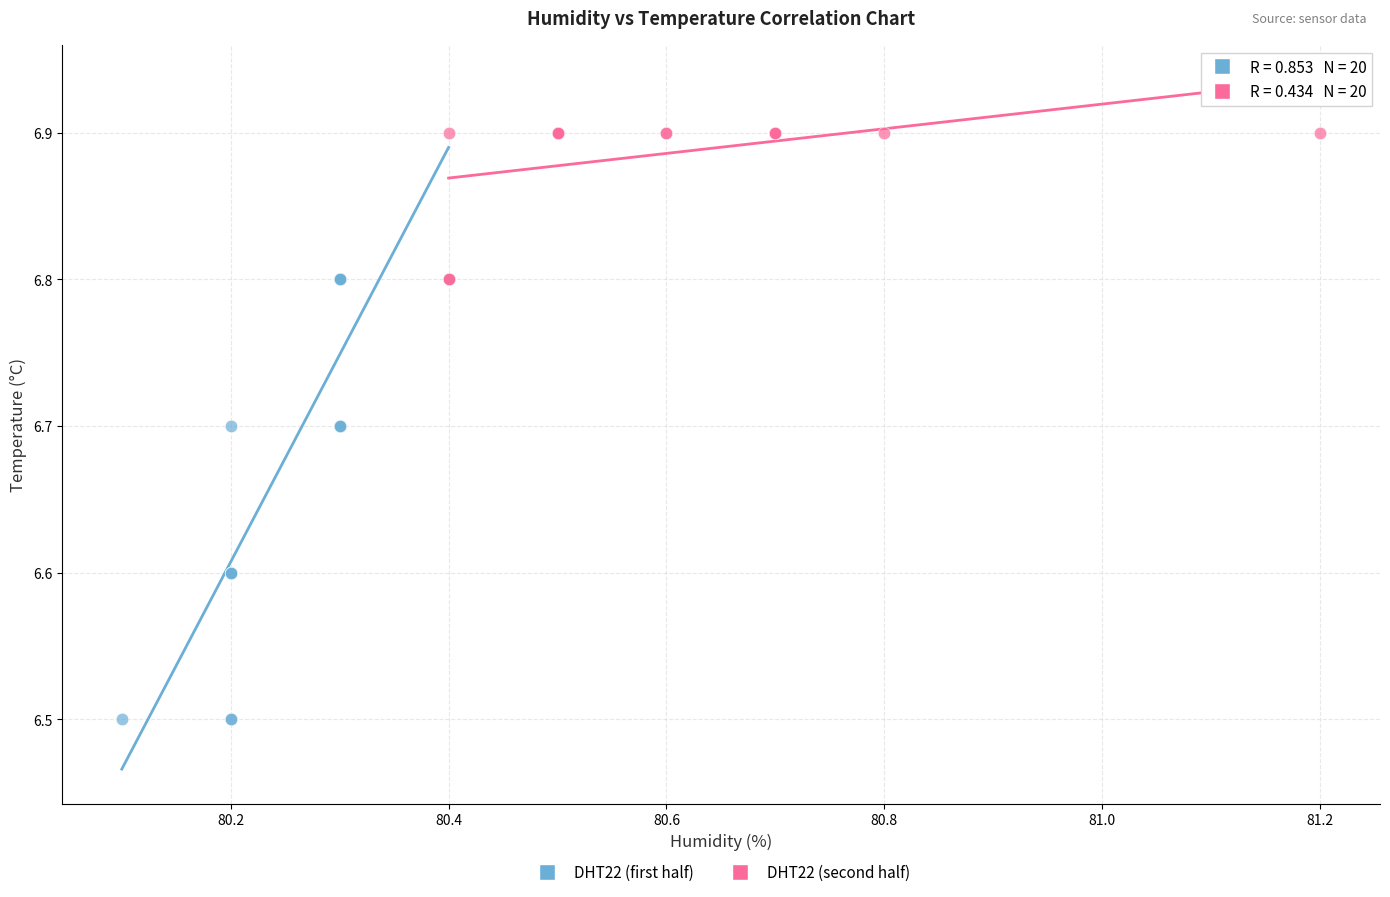

Which series has the largest Y range (max minus min)?

DHT22 (first half)